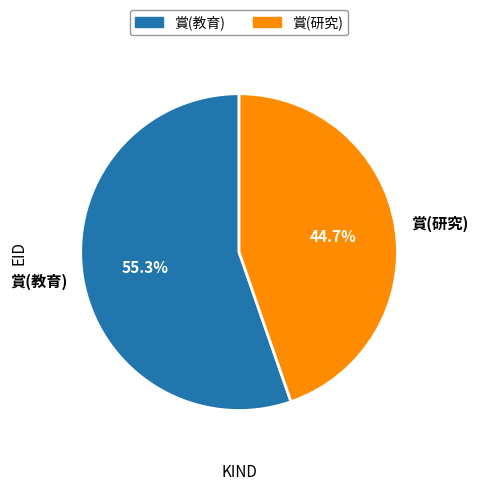

The 賞(教育) slice represents 64% of the pie. True or false?

False